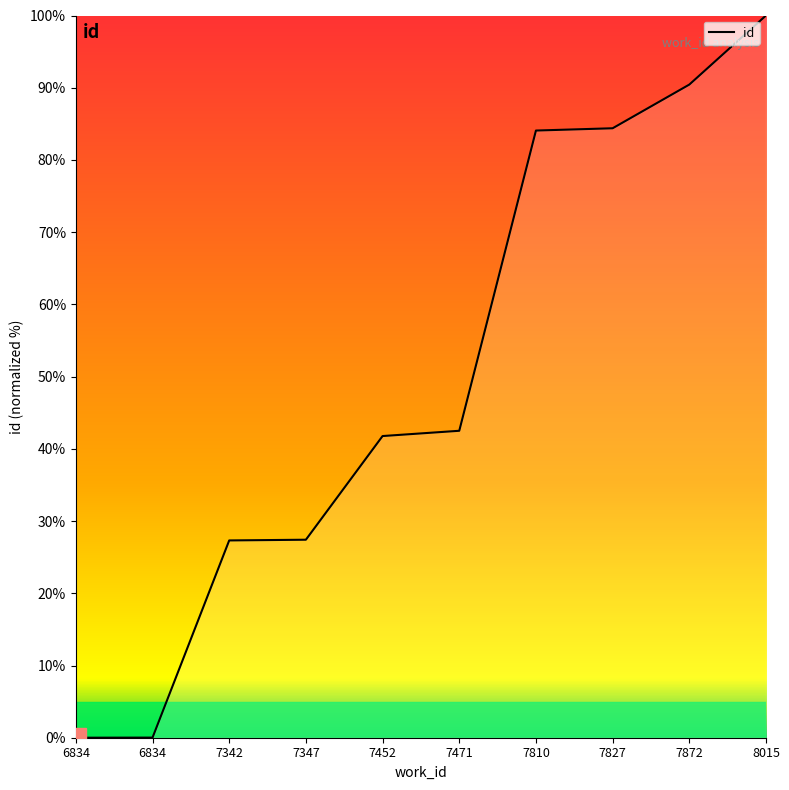

Does the chart have visible grid lines?

No